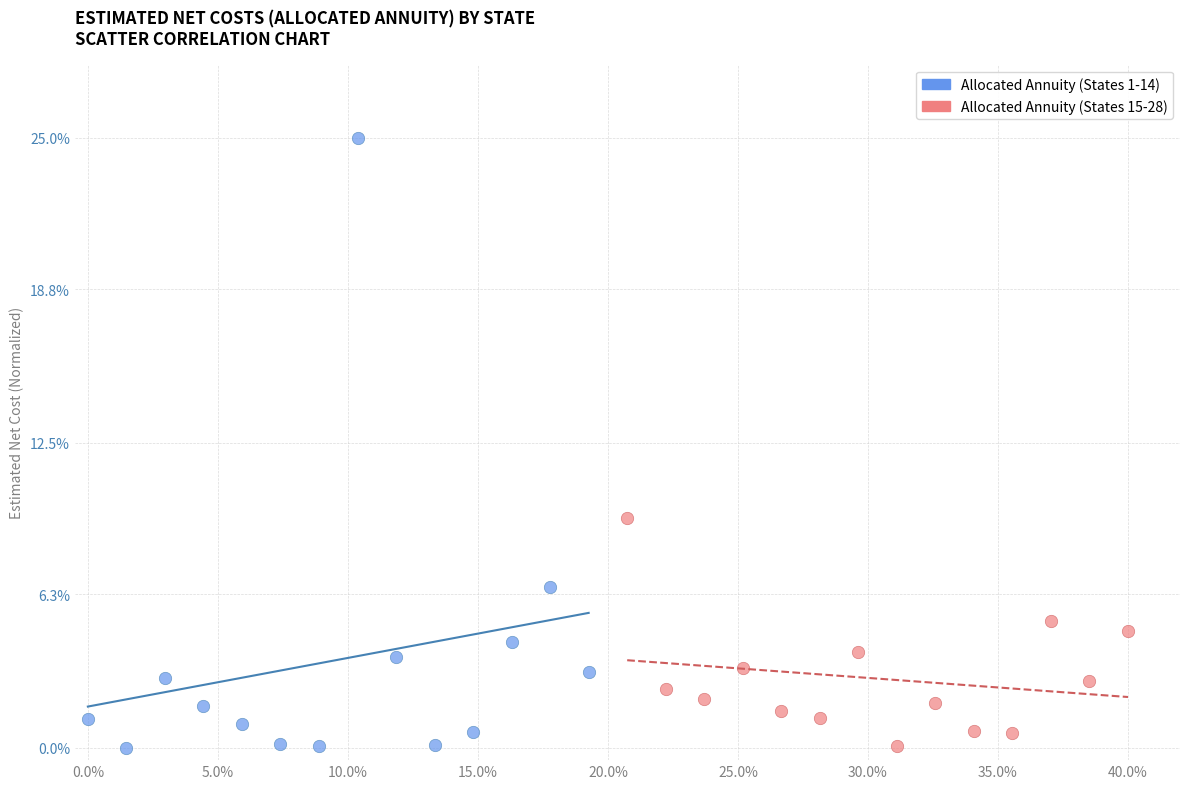

Which series has the largest Y range (max minus min)?

Allocated Annuity (States 1-14)